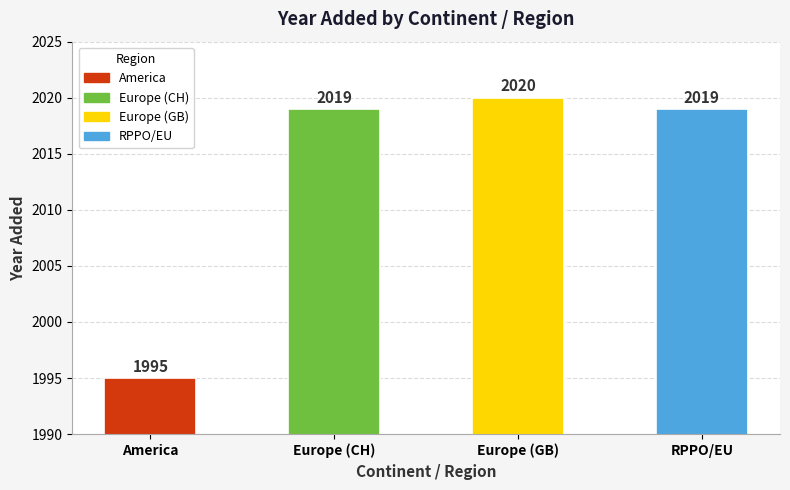

What is the minimum value shown in the chart?

1995